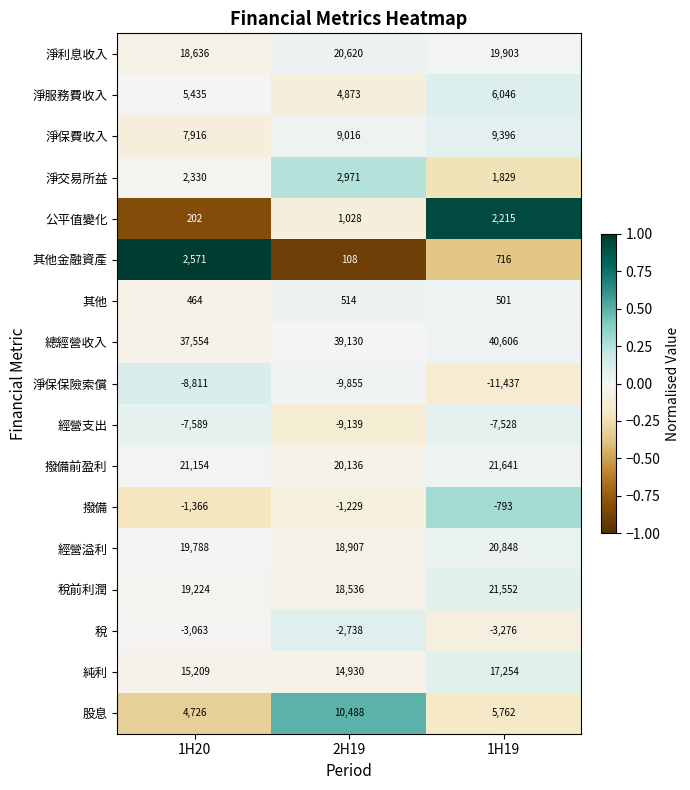

The 淨保費收入 series shows 11835 at 2H19. True or false?

False